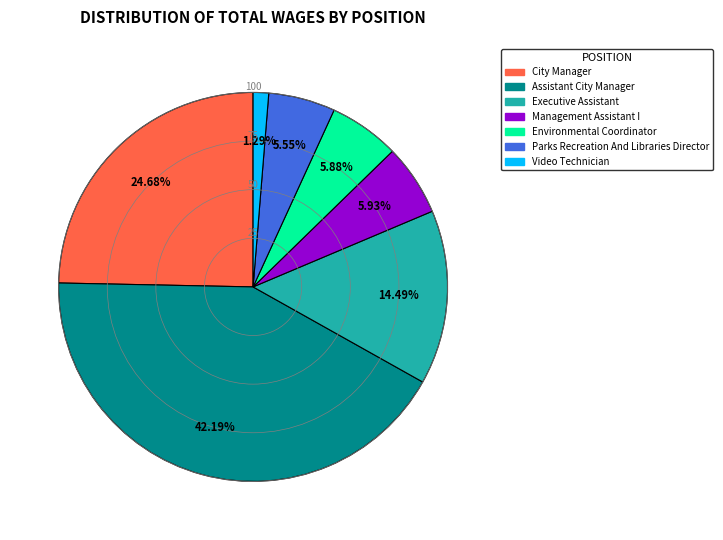

How many segments does this pie chart have?

7